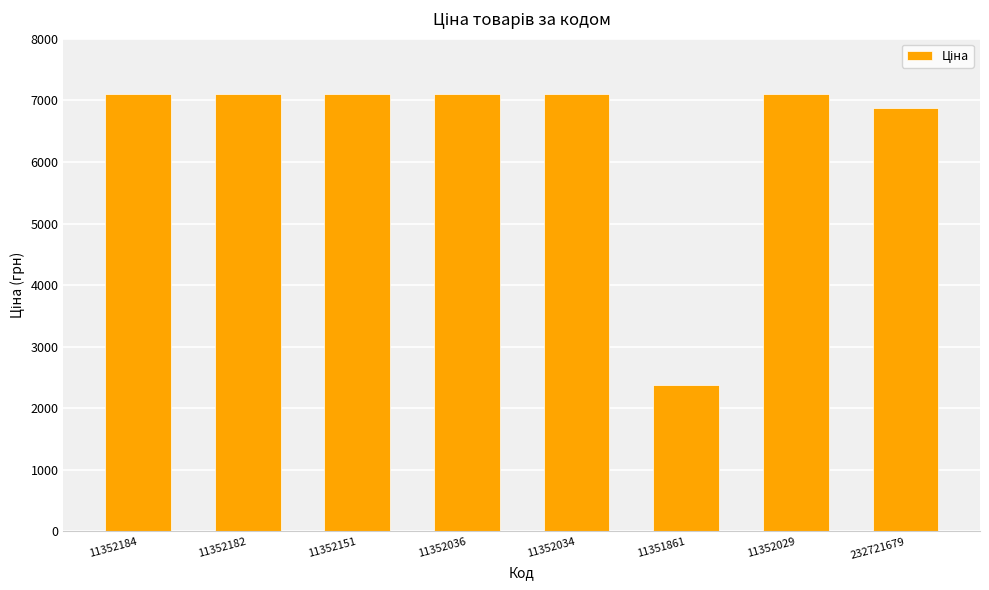

What is the difference between the second highest and minimum values?

4726.4